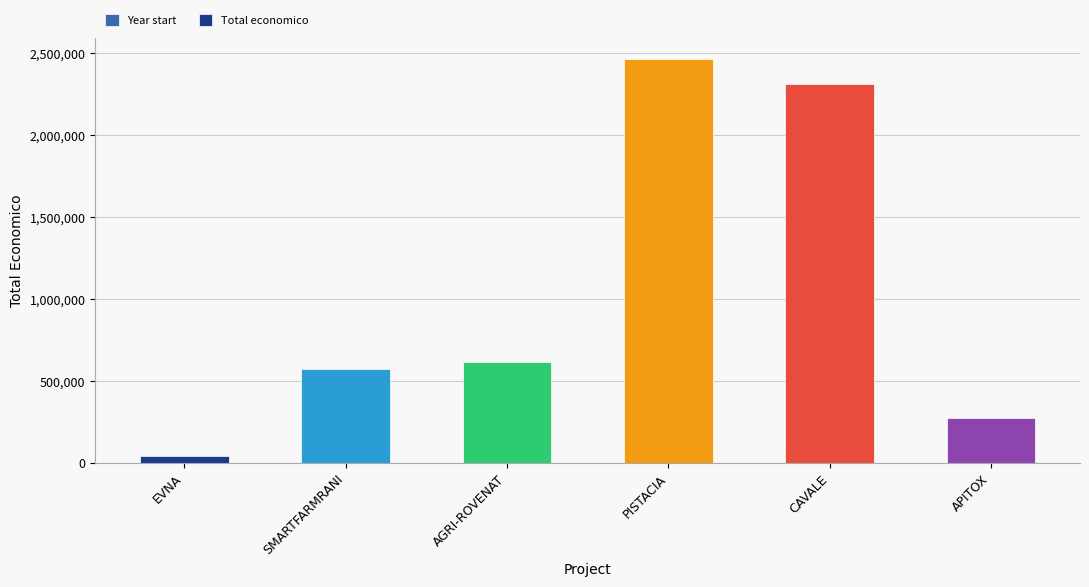

At which category is the sum across all series the highest?

PISTACIA